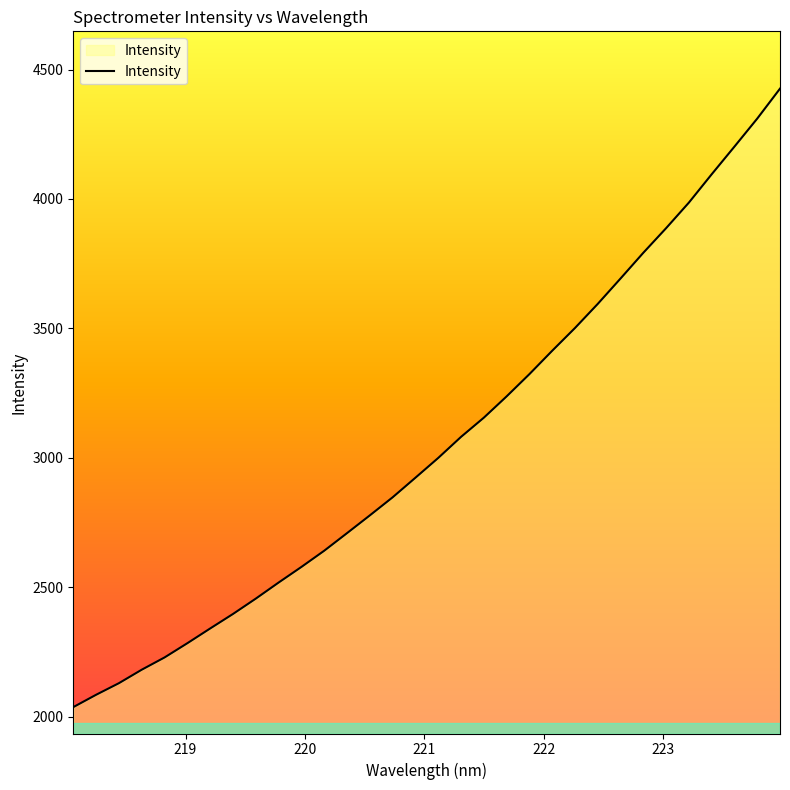

What is the difference between the maximum and minimum values?

2388.7